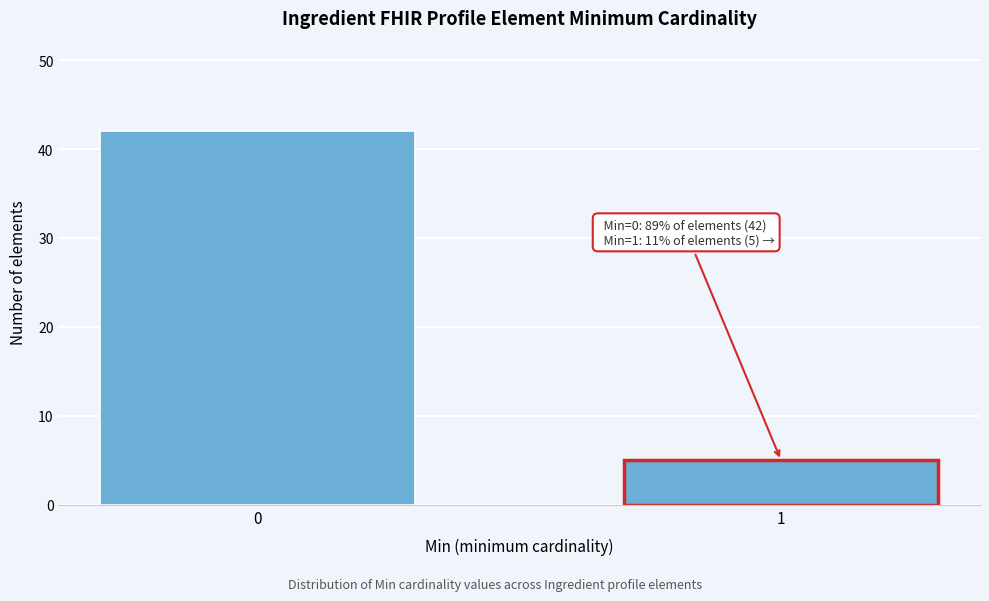

Reading left to right, list all the values displayed in this chart.

0=42	1=5